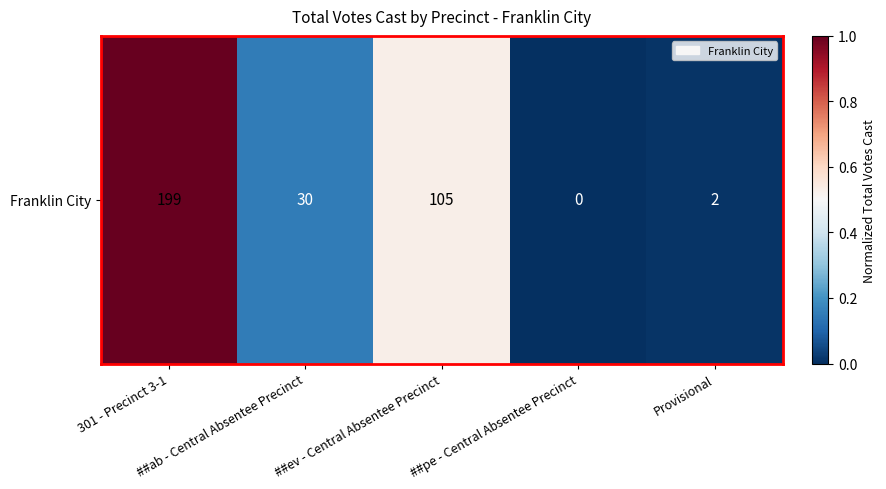

What is the difference between the values at 301 - Precinct 3-1 and ##pe - Central Absentee Precinct?

1.0